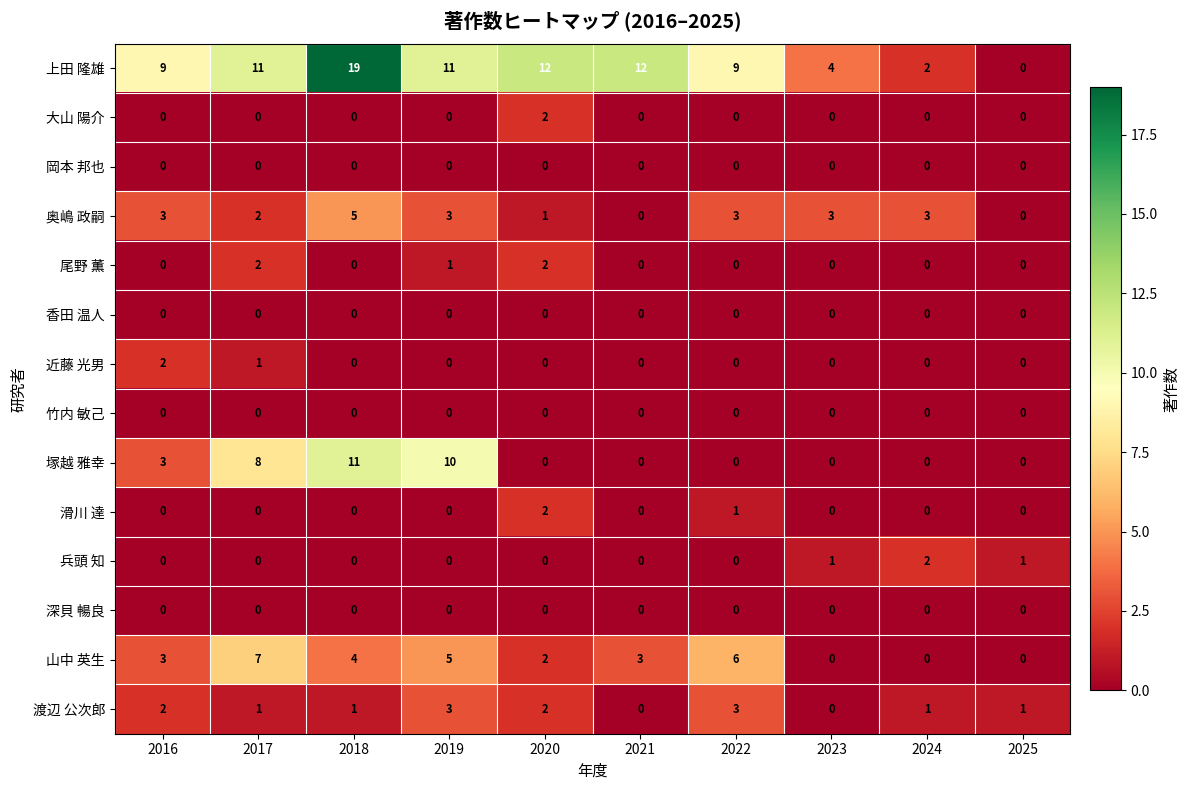

What is the total value across all series at 2018?

40